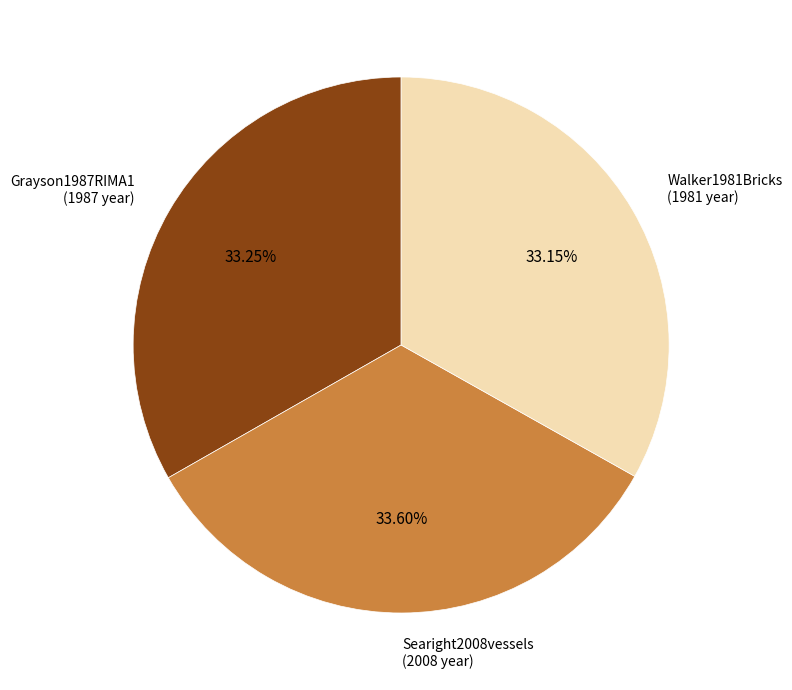

What is the total percentage of Grayson1987RIMA1 and Walker1981Bricks?

66.4%